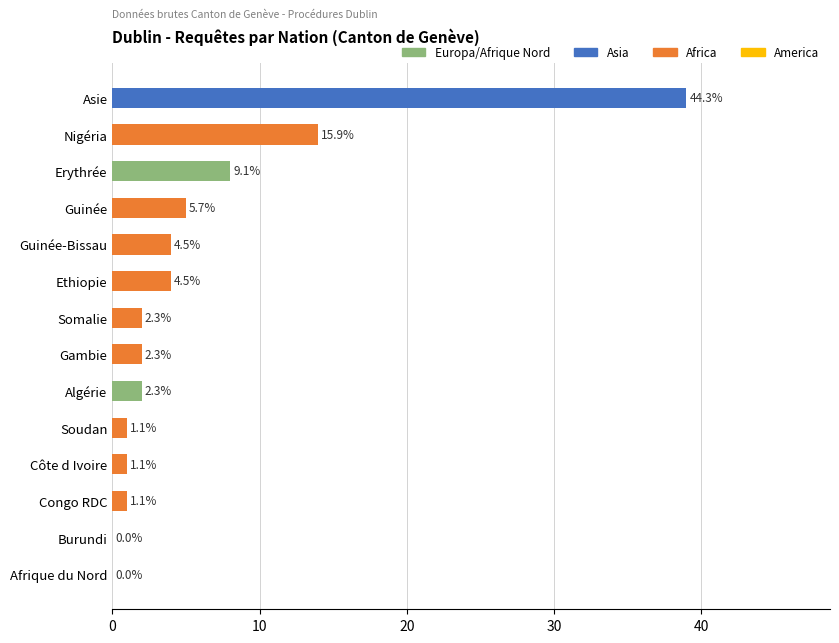

Are the bars horizontal?

Yes